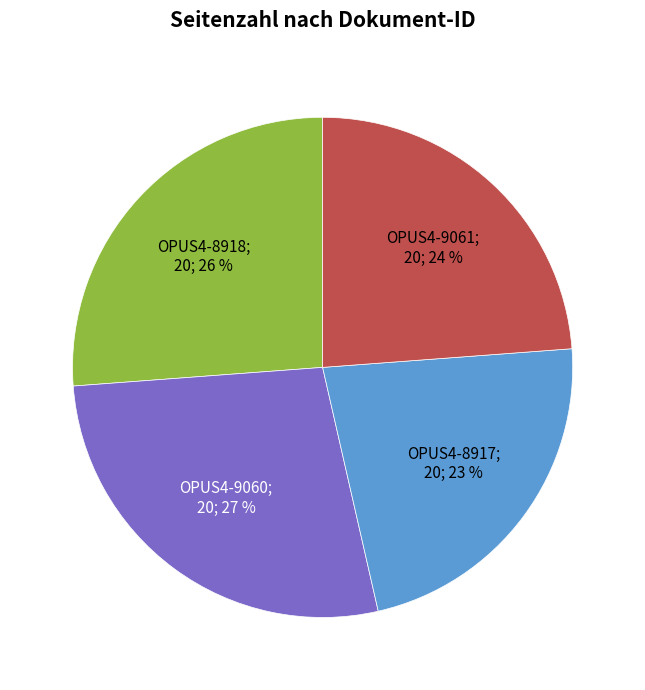

Is there any slice that represents more than half of the pie?

No